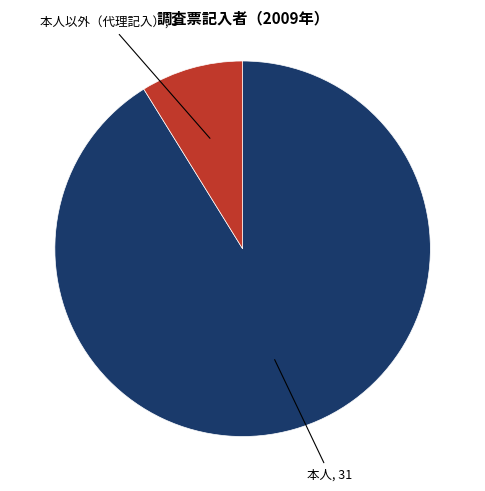

Is there any slice that represents more than half of the pie?

Yes